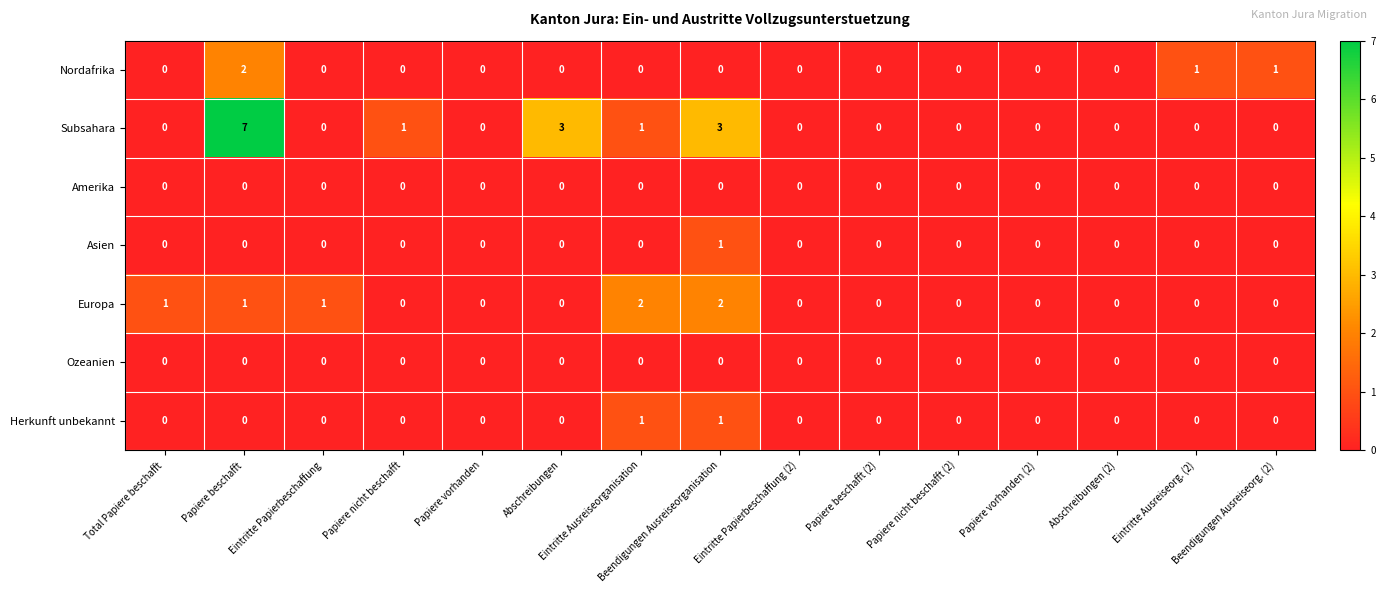

What is the sum of all Europa values?

7